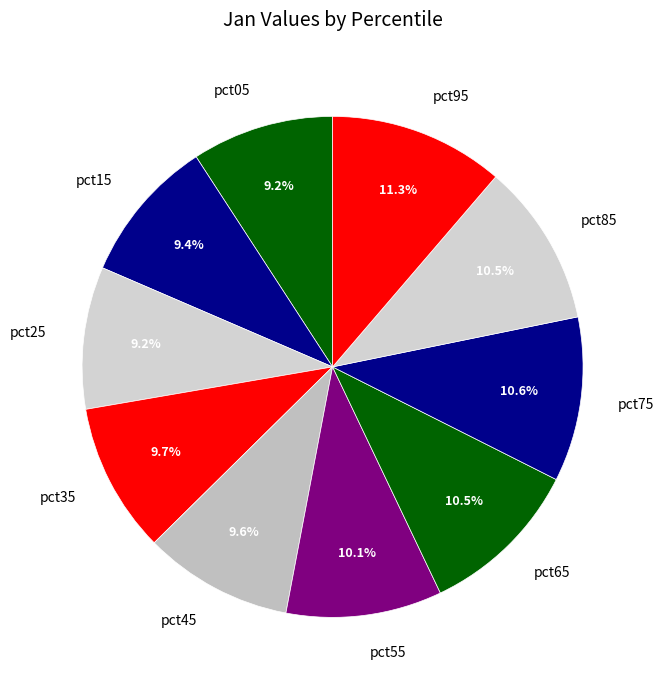

Does pct35 account for over 50% of the chart?

No